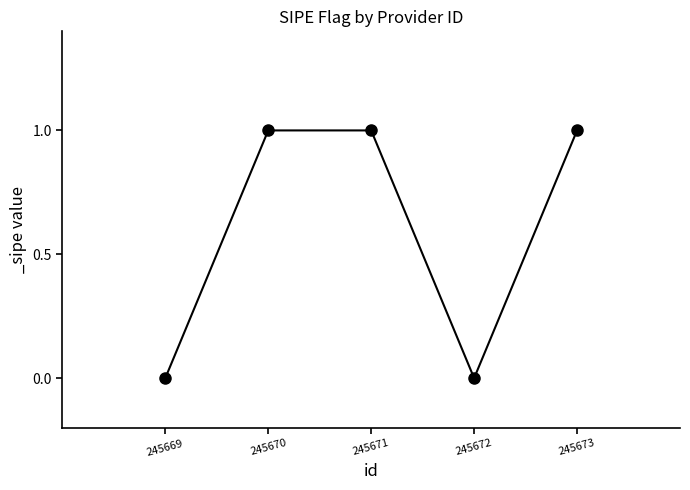

How many points are lower than both their immediate neighbors (excluding endpoints)?

1